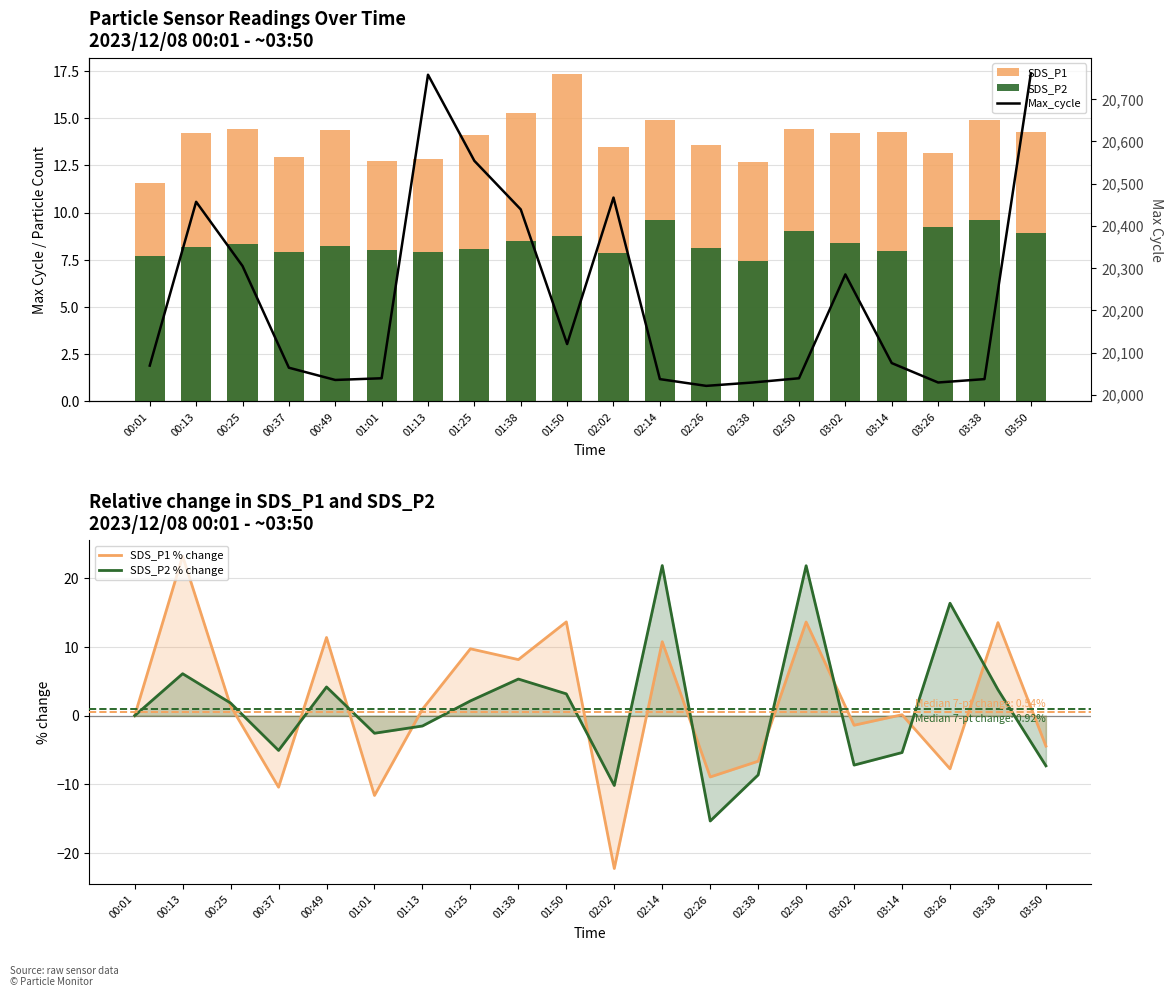

At which label is SDS_P2 closest to 8?

01:01